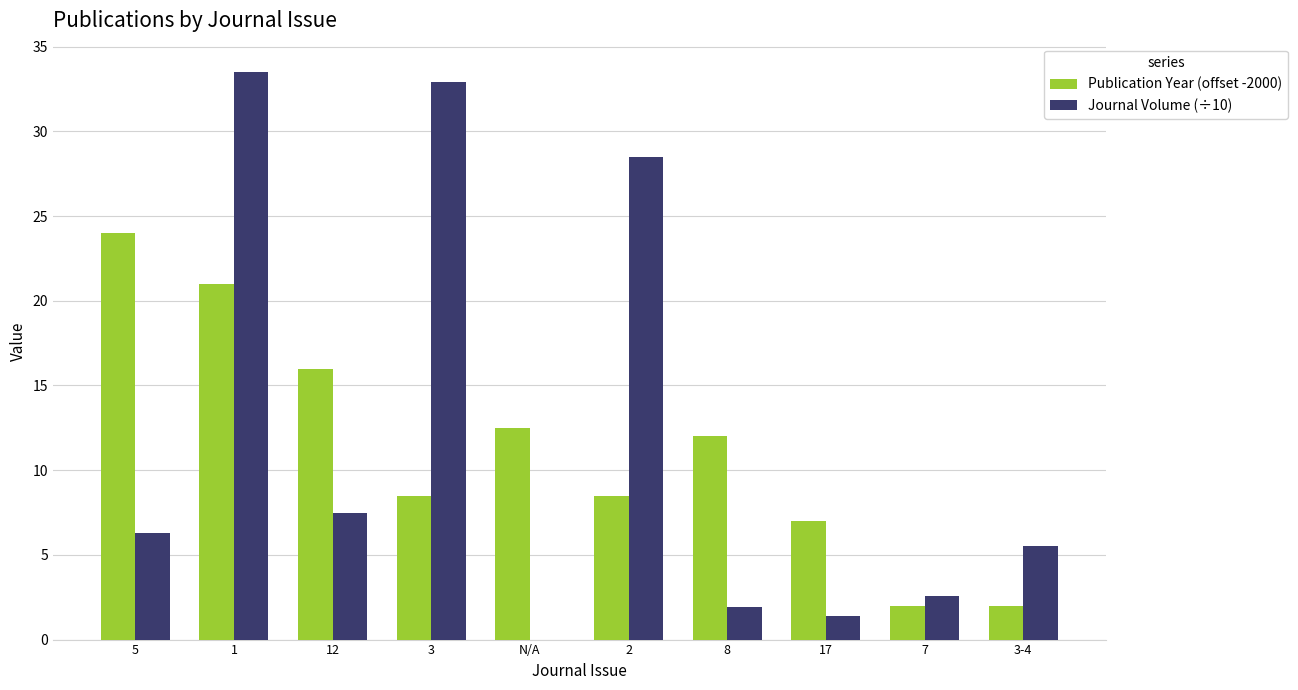

Which series changed the most between 3 and 8?

Journal Volume (÷10)